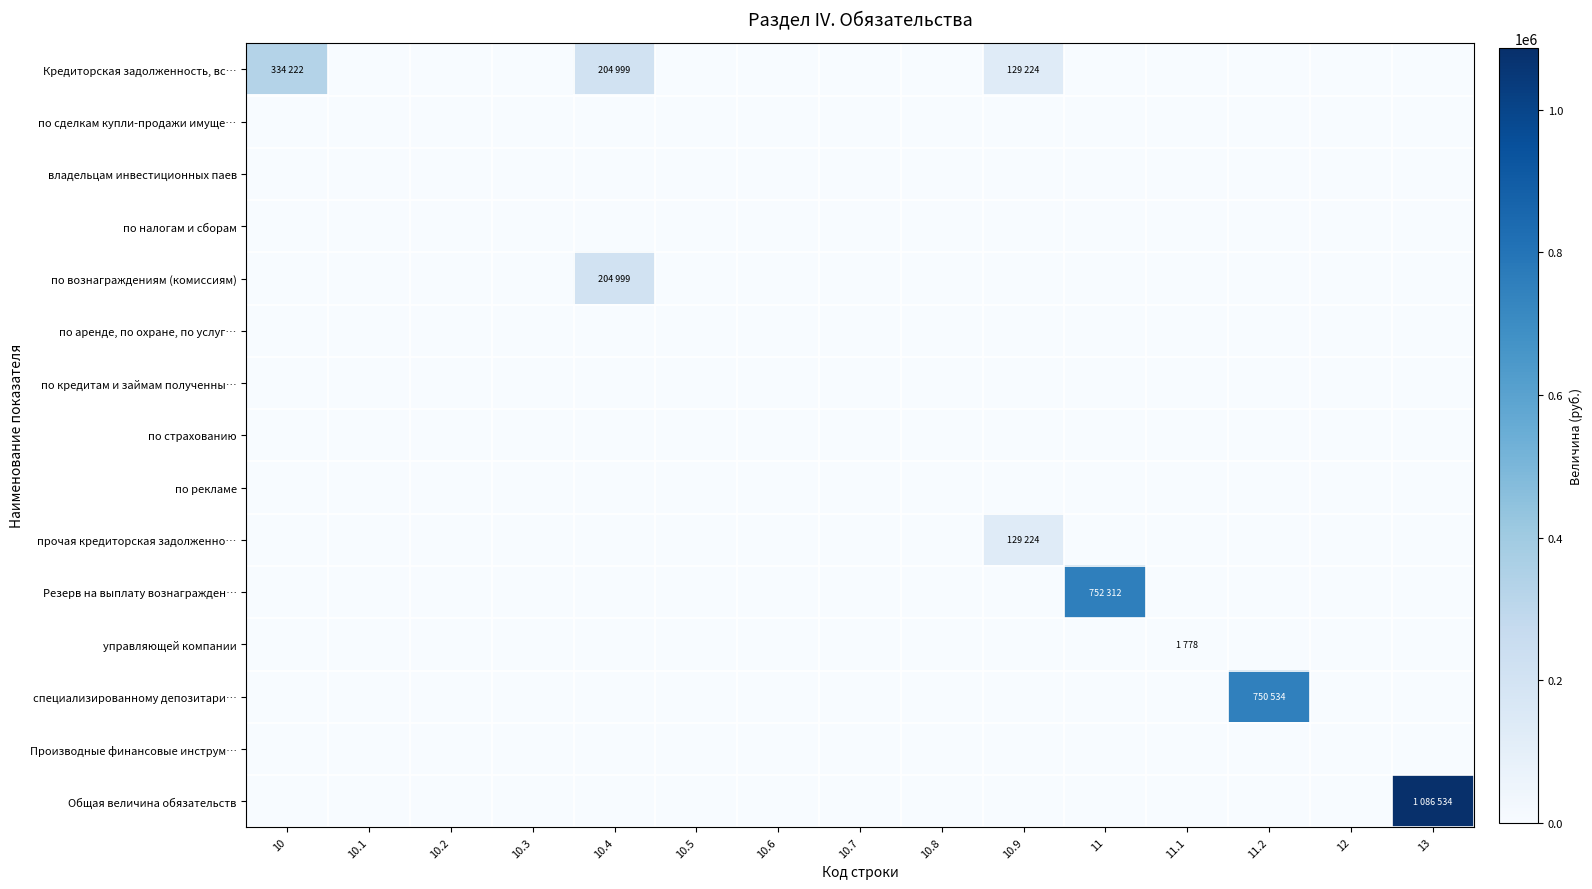

Reading left to right, list all the values displayed in this chart.

Кредиторская задолженность, вс…: 10=334222.2	10.1=0.0	10.2=0.0	10.3=0.0	10.4=204998.7	10.5=0.0	10.6=0.0	10.7=0.0	10.8=0.0	10.9=129223.5	11=0.0	11.1=0.0	11.2=0.0	12=0.0	13=0.0
по сделкам купли-продажи имуще…: 10=0.0	10.1=0.0	10.2=0.0	10.3=0.0	10.4=0.0	10.5=0.0	10.6=0.0	10.7=0.0	10.8=0.0	10.9=0.0	11=0.0	11.1=0.0	11.2=0.0	12=0.0	13=0.0
владельцам инвестиционных паев: 10=0.0	10.1=0.0	10.2=0.0	10.3=0.0	10.4=0.0	10.5=0.0	10.6=0.0	10.7=0.0	10.8=0.0	10.9=0.0	11=0.0	11.1=0.0	11.2=0.0	12=0.0	13=0.0
по налогам и сборам: 10=0.0	10.1=0.0	10.2=0.0	10.3=0.0	10.4=0.0	10.5=0.0	10.6=0.0	10.7=0.0	10.8=0.0	10.9=0.0	11=0.0	11.1=0.0	11.2=0.0	12=0.0	13=0.0
по вознаграждениям (комиссиям): 10=0.0	10.1=0.0	10.2=0.0	10.3=0.0	10.4=204998.7	10.5=0.0	10.6=0.0	10.7=0.0	10.8=0.0	10.9=0.0	11=0.0	11.1=0.0	11.2=0.0	12=0.0	13=0.0
по аренде, по охране, по услуг…: 10=0.0	10.1=0.0	10.2=0.0	10.3=0.0	10.4=0.0	10.5=0.0	10.6=0.0	10.7=0.0	10.8=0.0	10.9=0.0	11=0.0	11.1=0.0	11.2=0.0	12=0.0	13=0.0
по кредитам и займам полученны…: 10=0.0	10.1=0.0	10.2=0.0	10.3=0.0	10.4=0.0	10.5=0.0	10.6=0.0	10.7=0.0	10.8=0.0	10.9=0.0	11=0.0	11.1=0.0	11.2=0.0	12=0.0	13=0.0
по страхованию: 10=0.0	10.1=0.0	10.2=0.0	10.3=0.0	10.4=0.0	10.5=0.0	10.6=0.0	10.7=0.0	10.8=0.0	10.9=0.0	11=0.0	11.1=0.0	11.2=0.0	12=0.0	13=0.0
по рекламе: 10=0.0	10.1=0.0	10.2=0.0	10.3=0.0	10.4=0.0	10.5=0.0	10.6=0.0	10.7=0.0	10.8=0.0	10.9=0.0	11=0.0	11.1=0.0	11.2=0.0	12=0.0	13=0.0
прочая кредиторская задолженно…: 10=0.0	10.1=0.0	10.2=0.0	10.3=0.0	10.4=0.0	10.5=0.0	10.6=0.0	10.7=0.0	10.8=0.0	10.9=129223.5	11=0.0	11.1=0.0	11.2=0.0	12=0.0	13=0.0
Резерв на выплату вознагражден…: 10=0.0	10.1=0.0	10.2=0.0	10.3=0.0	10.4=0.0	10.5=0.0	10.6=0.0	10.7=0.0	10.8=0.0	10.9=0.0	11=752312.0	11.1=0.0	11.2=0.0	12=0.0	13=0.0
управляющей компании: 10=0.0	10.1=0.0	10.2=0.0	10.3=0.0	10.4=0.0	10.5=0.0	10.6=0.0	10.7=0.0	10.8=0.0	10.9=0.0	11=0.0	11.1=1778.2	11.2=0.0	12=0.0	13=0.0
специализированному депозитари…: 10=0.0	10.1=0.0	10.2=0.0	10.3=0.0	10.4=0.0	10.5=0.0	10.6=0.0	10.7=0.0	10.8=0.0	10.9=0.0	11=0.0	11.1=0.0	11.2=750533.8	12=0.0	13=0.0
Производные финансовые инструм…: 10=0.0	10.1=0.0	10.2=0.0	10.3=0.0	10.4=0.0	10.5=0.0	10.6=0.0	10.7=0.0	10.8=0.0	10.9=0.0	11=0.0	11.1=0.0	11.2=0.0	12=0.0	13=0.0
Общая величина обязательств: 10=0.0	10.1=0.0	10.2=0.0	10.3=0.0	10.4=0.0	10.5=0.0	10.6=0.0	10.7=0.0	10.8=0.0	10.9=0.0	11=0.0	11.1=0.0	11.2=0.0	12=0.0	13=1086534.3